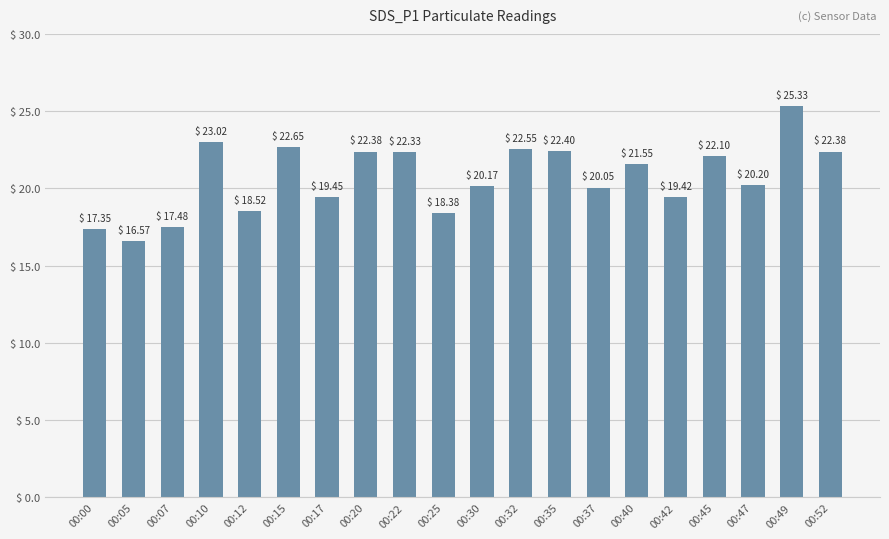

At which label does the data first exceed 21?

00:10